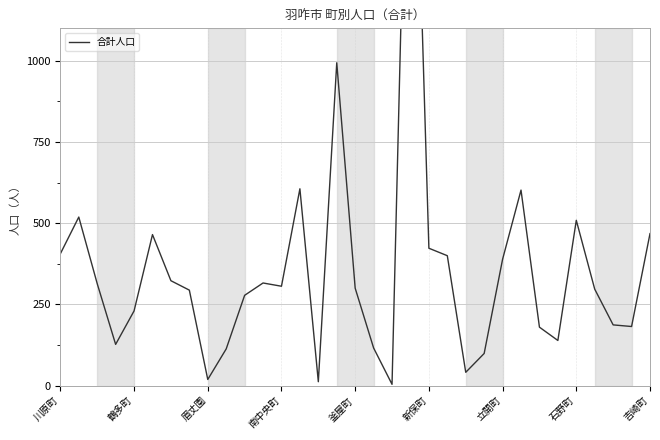

Reading right to left, transcribe all the data shown in this chart.

468	182	187	297	509	139	180	602	389	99	41	400	423	2307	4	116	300	994	12	606	306	316	278	113	19	294	323	465	230	127	314	519	406